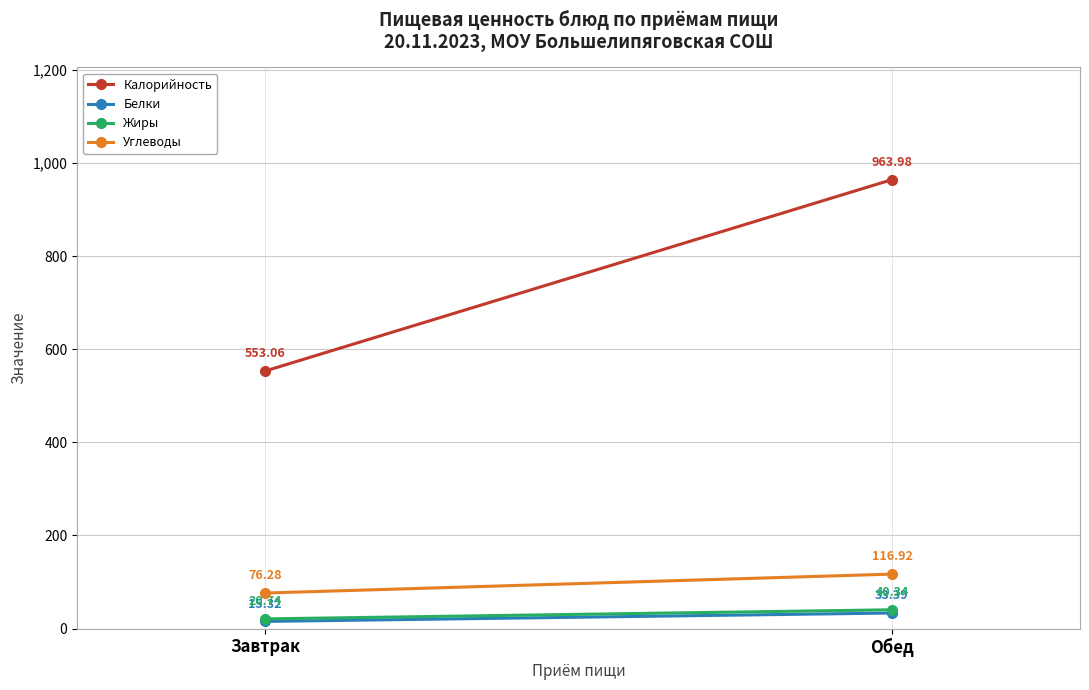

Which series has the largest range (max minus min)?

Калорийность